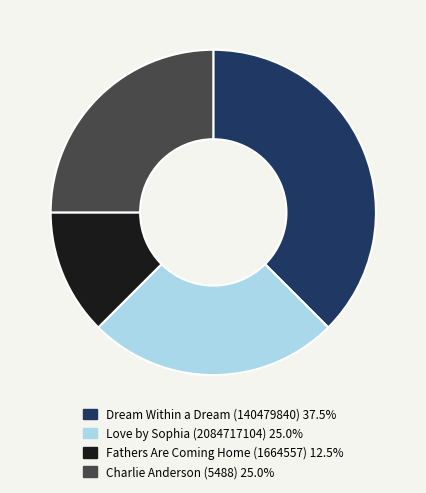

Count the number of slices in the pie.

4